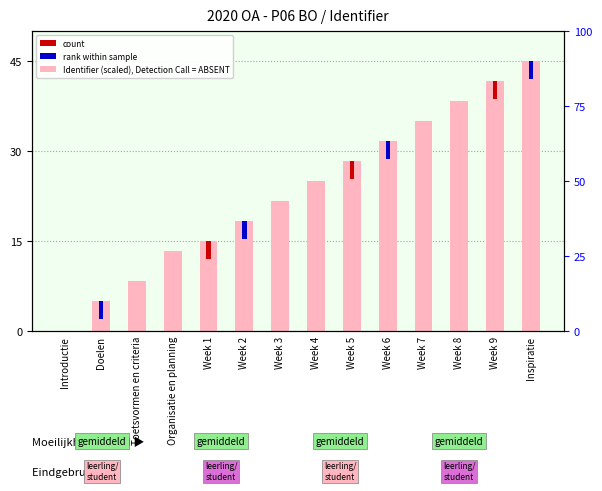

What position from the right is Week 1?

10